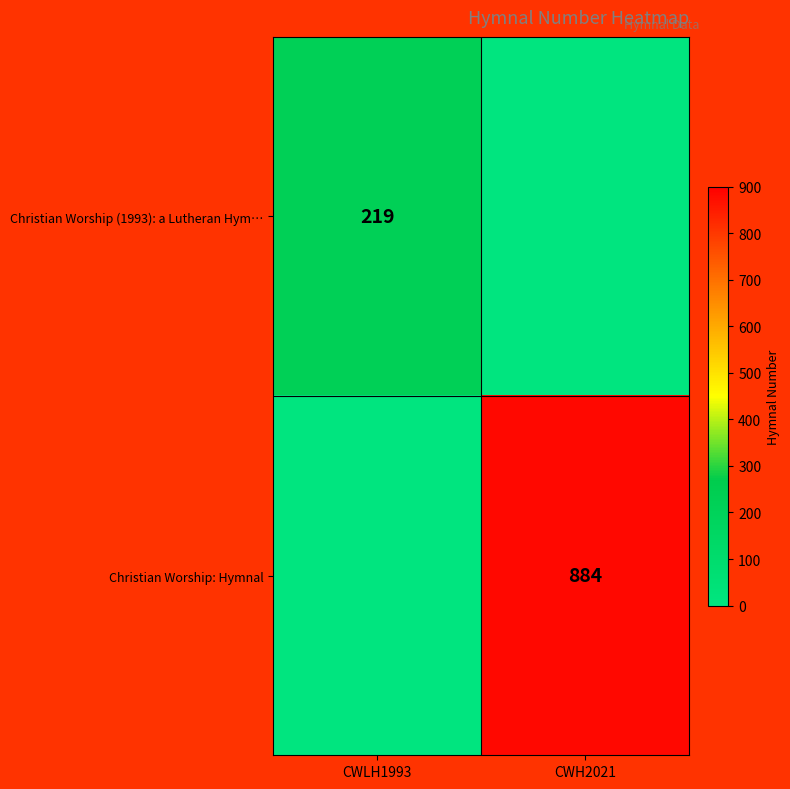

Is it true that Christian Worship (1993): a Lutheran Hym… equals 219 at CWLH1993?

True